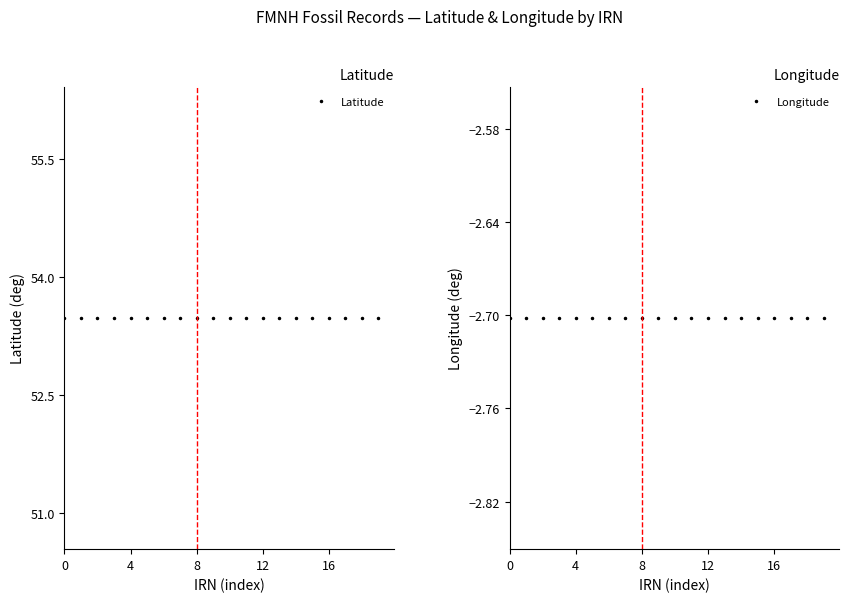

Reading left to right, what are all the values shown in this chart?

Latitude: 53.5	53.5	53.5	53.5	53.5	53.5	53.5	53.5	53.5	53.5	53.5	53.5	53.5	53.5	53.5	53.5	53.5	53.5	53.5	53.5
Longitude: -2.7	-2.7	-2.7	-2.7	-2.7	-2.7	-2.7	-2.7	-2.7	-2.7	-2.7	-2.7	-2.7	-2.7	-2.7	-2.7	-2.7	-2.7	-2.7	-2.7